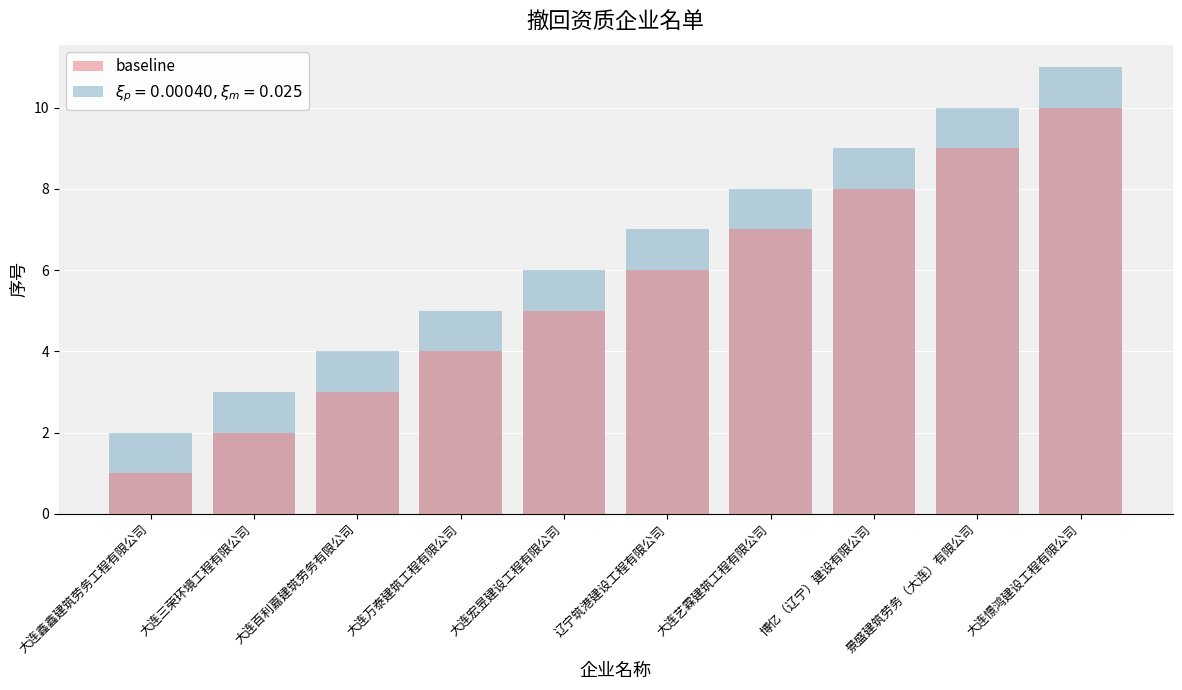

What is the minimum value shown in the chart?

1